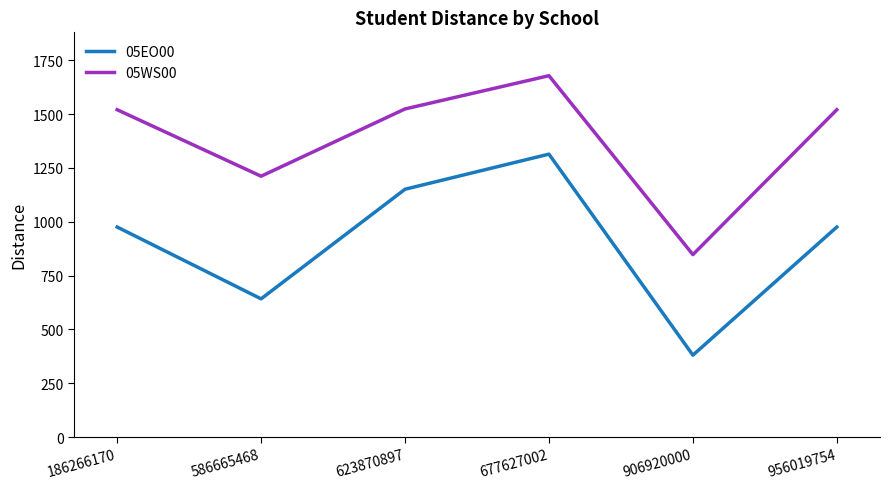

True or false: 05EO00 and 05WS00 cross at least once.

False